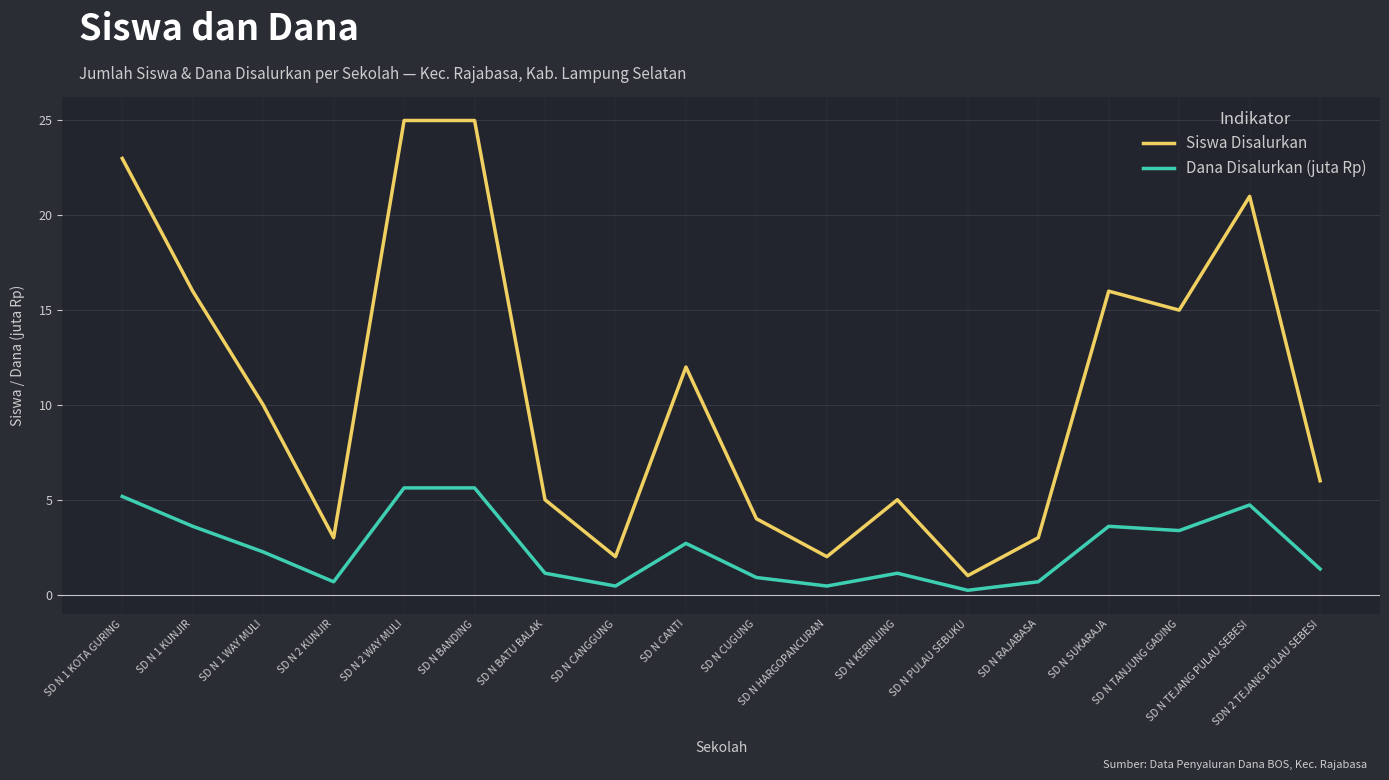

Is the value of Dana Disalurkan (juta Rp) at SD N CUGUNG greater than the value of Siswa Disalurkan at SD N HARGOPANCURAN?

No